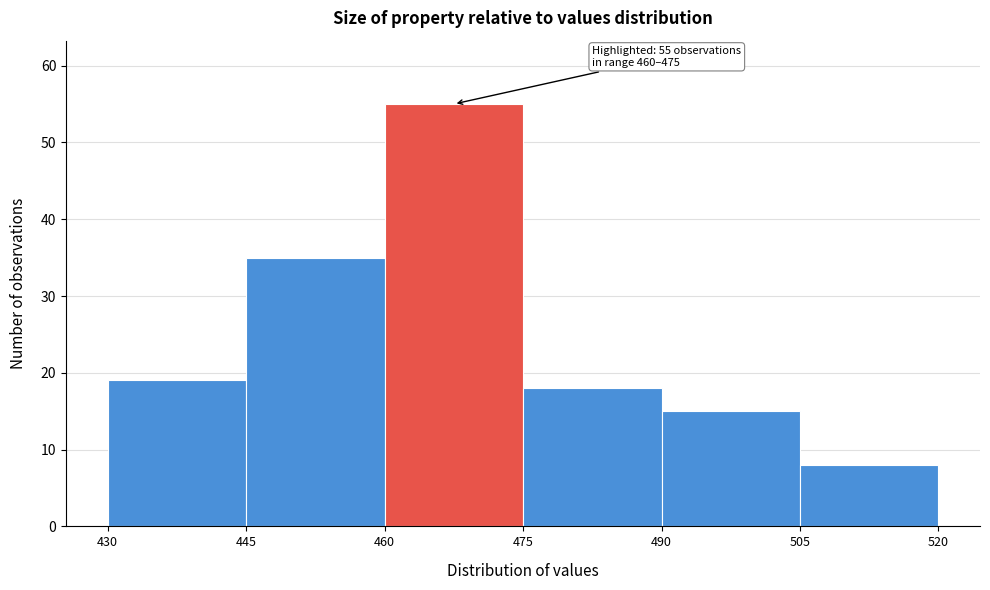

Which range on the x-axis has the tallest bar?

460 to 475